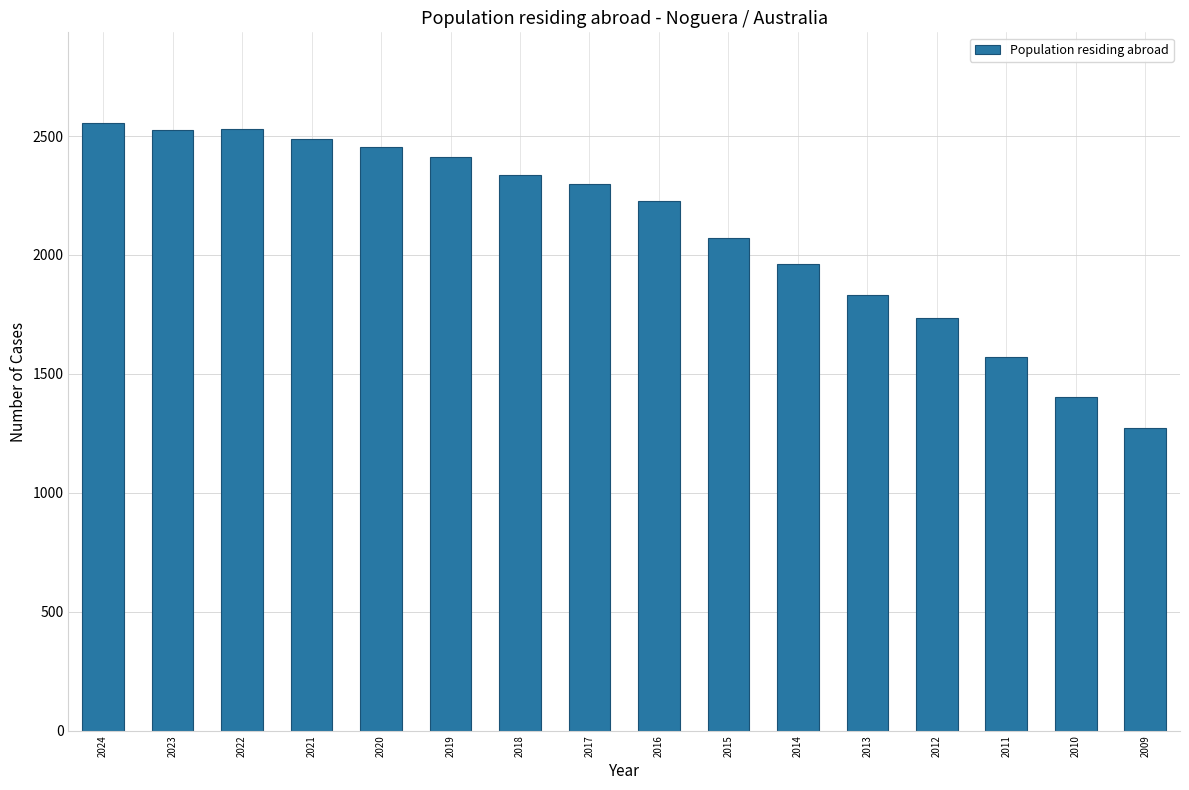

What is the value of the 13th bar from the left?

1735